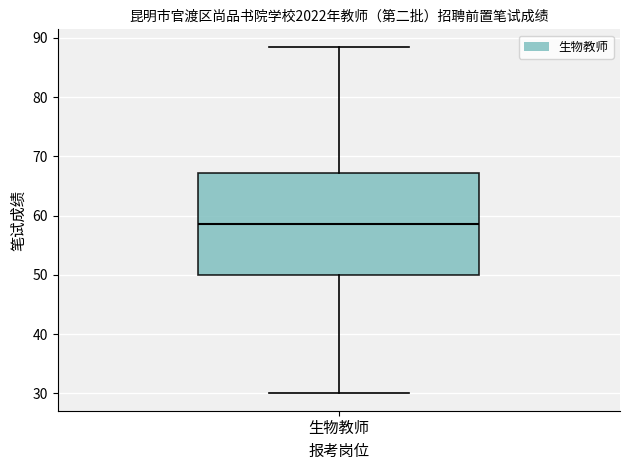

Where does the upper whisker of the box for 生物教师 end on the y-axis? The values are not printed on the chart, so give them approximately, as read against the axis.

89